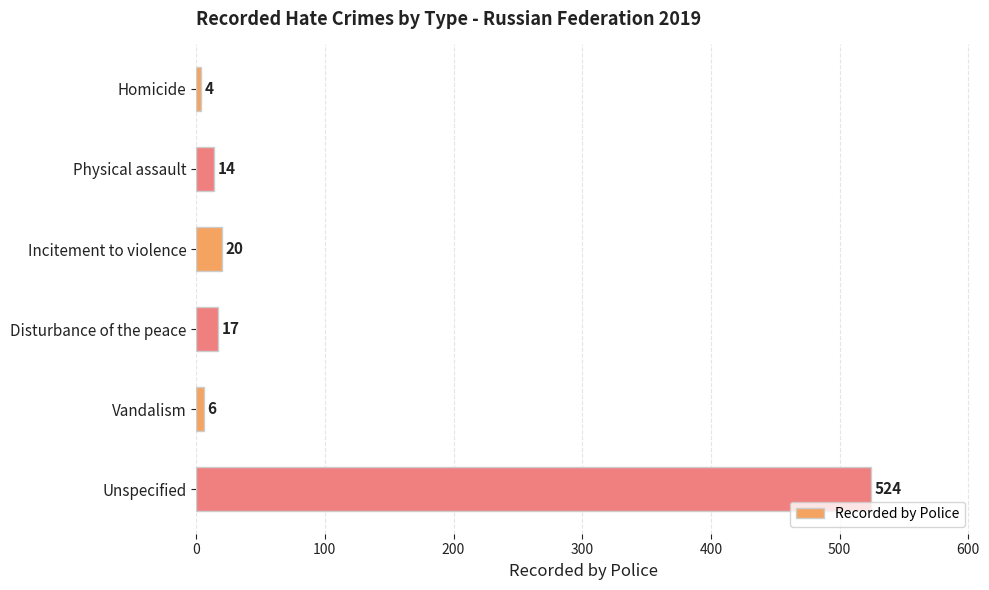

What is the label of the 6th bar from the bottom?

Homicide